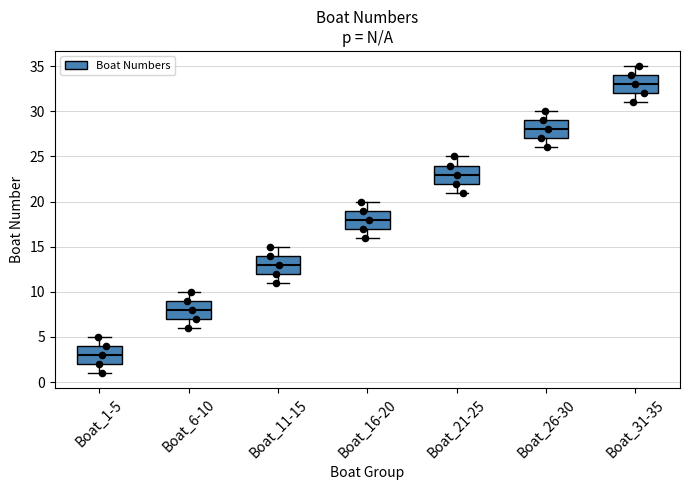

Reading left to right, read every box against the y-axis: the position of its median line, the range the box covers, and the ends of its whiskers. The values are not printed on the chart, so give them approximately, as read against the axis.

Boat_1-5: median 3, box 2 to 4, whiskers 1 to 5
Boat_6-10: median 8, box 7 to 9, whiskers 6 to 10
Boat_11-15: median 13, box 12 to 14, whiskers 11 to 15
Boat_16-20: median 18, box 17 to 19, whiskers 16 to 20
Boat_21-25: median 23, box 22 to 24, whiskers 21 to 25
Boat_26-30: median 28, box 27 to 29, whiskers 26 to 30
Boat_31-35: median 33, box 32 to 34, whiskers 31 to 35